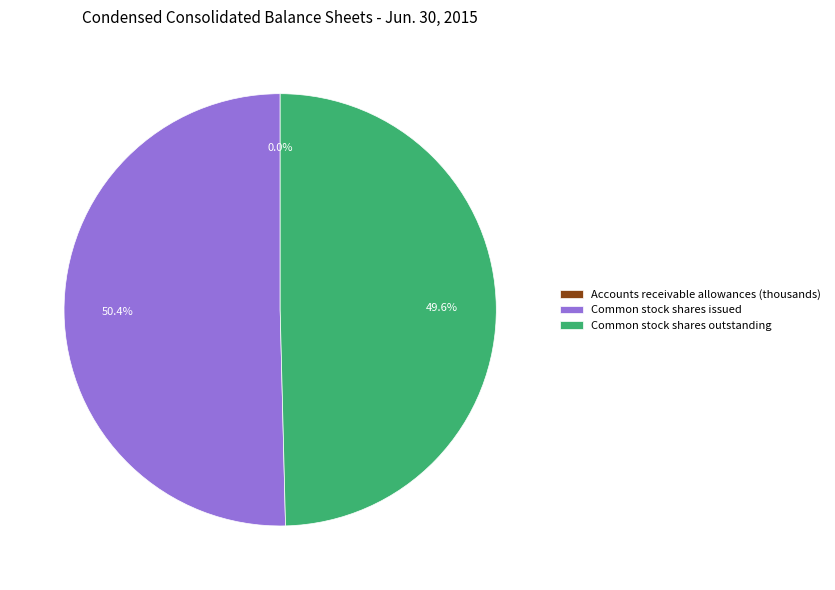

Is there a majority slice in this chart?

Yes